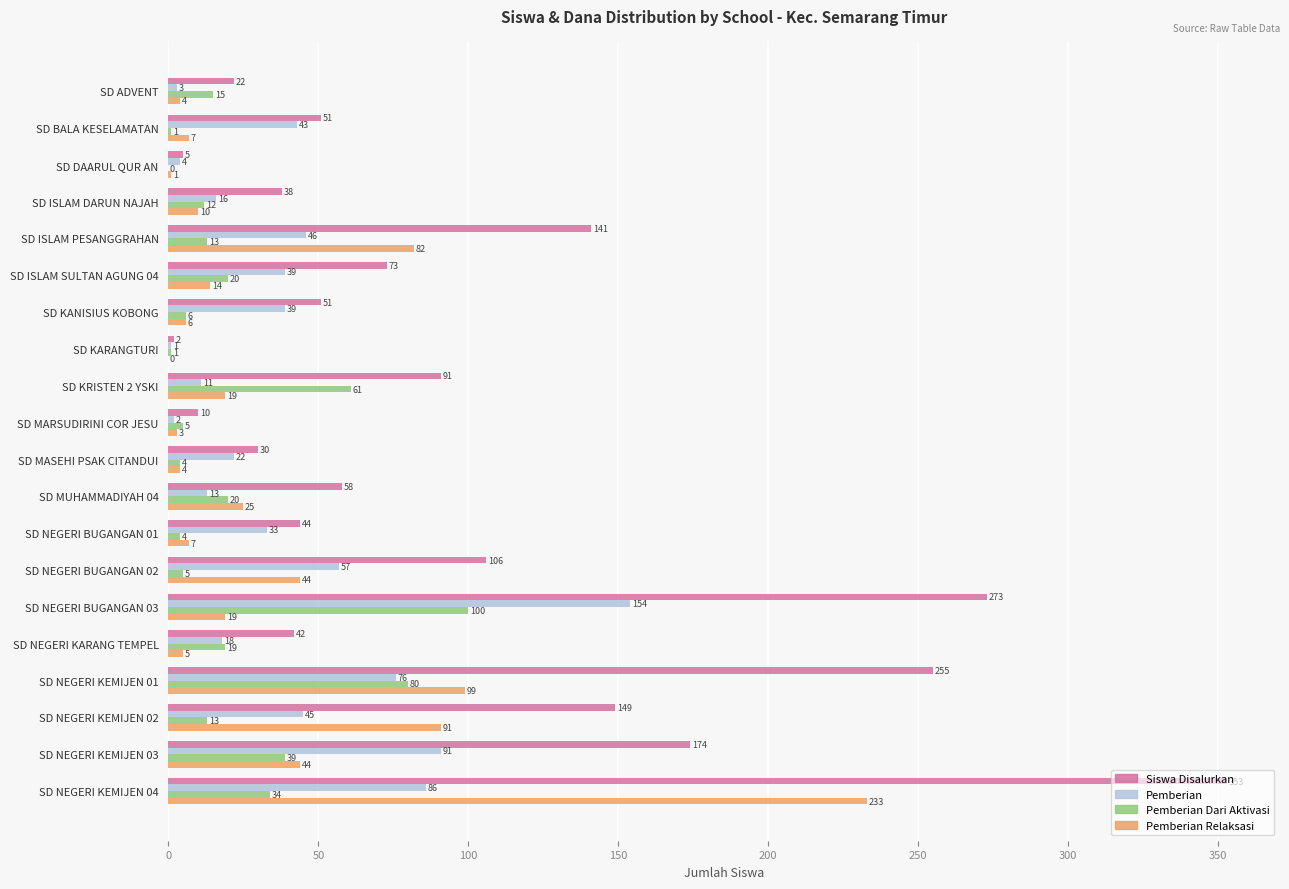

The Pemberian series shows 26 at SD NEGERI KEMIJEN 02. True or false?

False